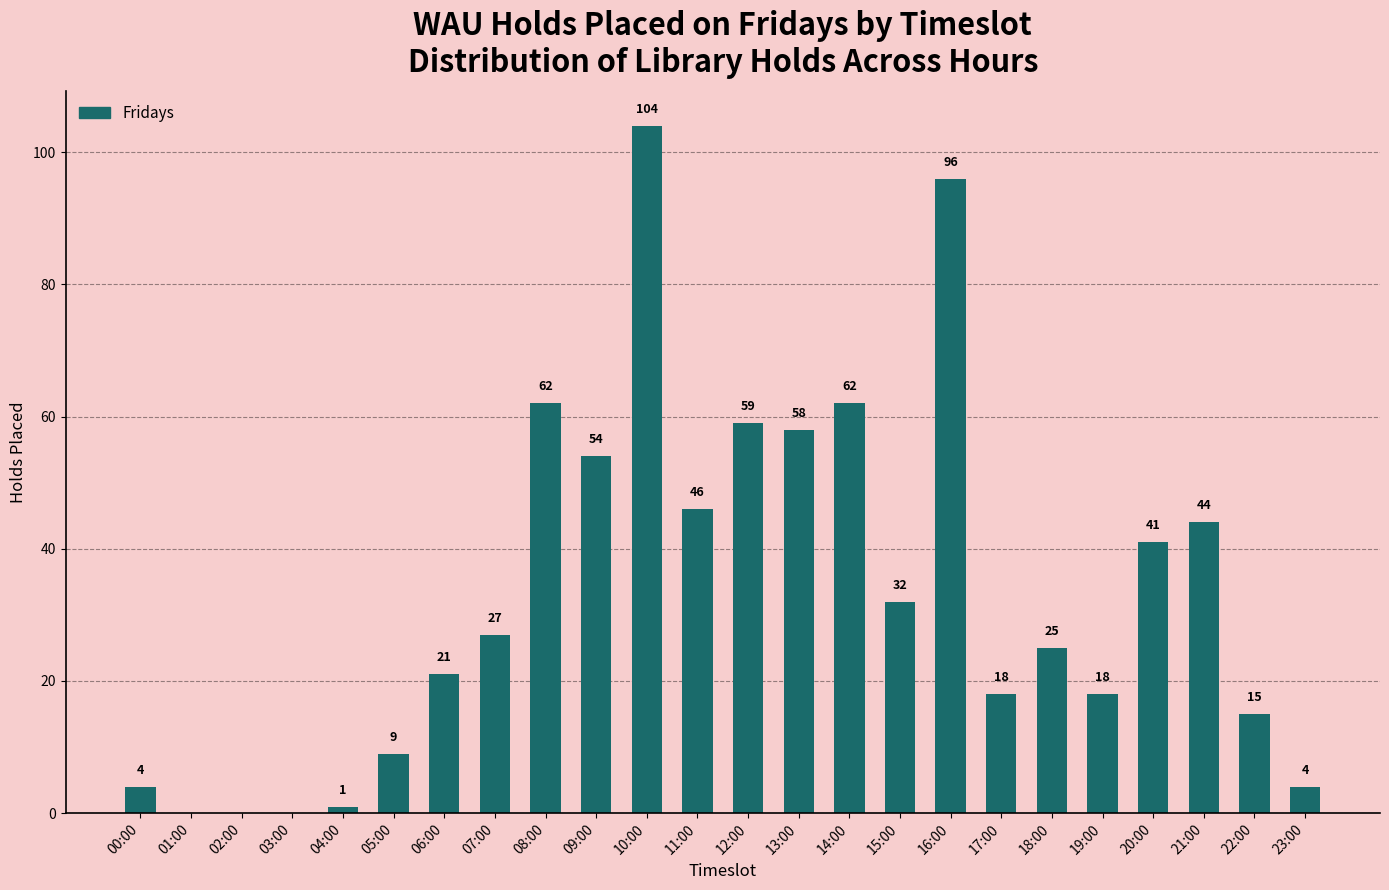

Which label corresponds to the largest value in the chart?

10:00